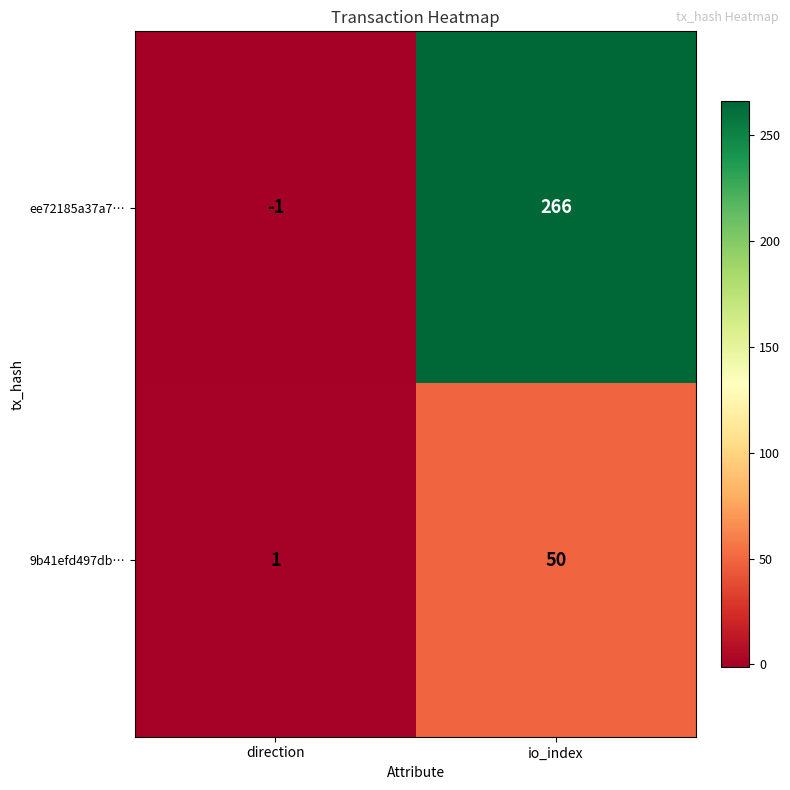

How many categories are shown in the chart?

2